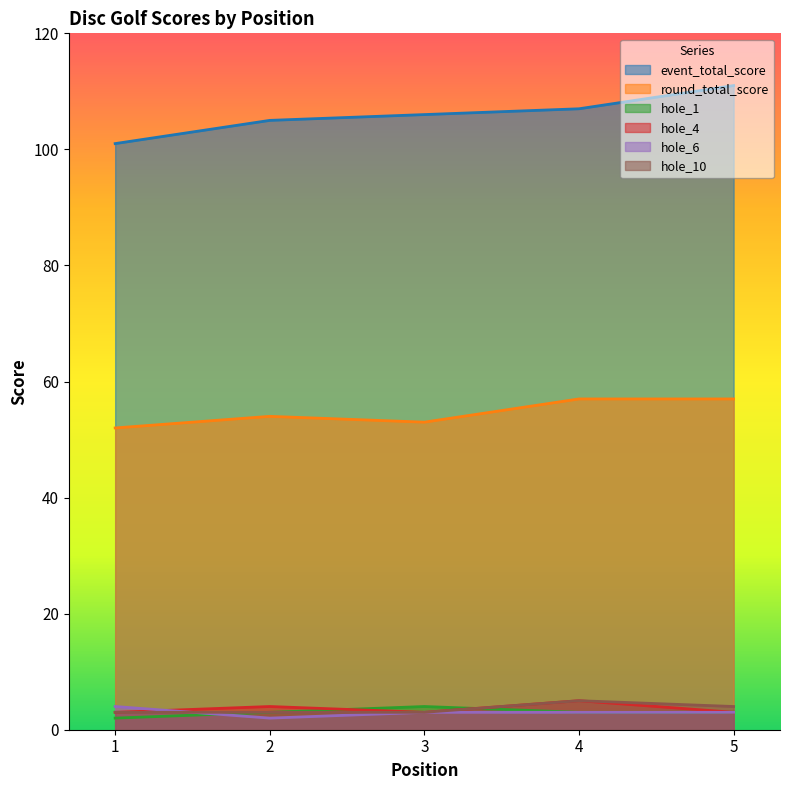

Reading left to right, extract all data points from this chart.

event_total_score: 101	105	106	107	111
round_total_score: 52	54	53	57	57
hole_1: 2	3	4	3	3
hole_4: 3	4	3	5	3
hole_6: 4	2	3	3	3
hole_10: 3	3	3	5	4